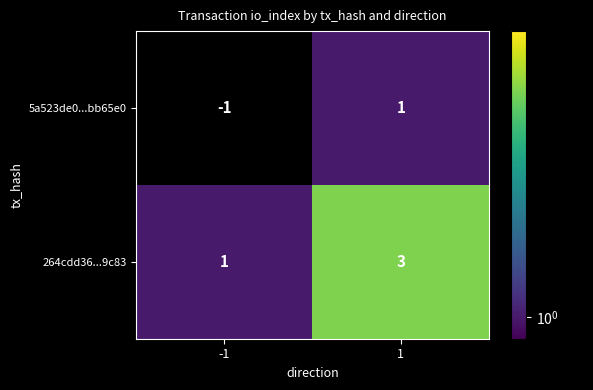

Read the 264cdd36...9c83 value at 1.

3